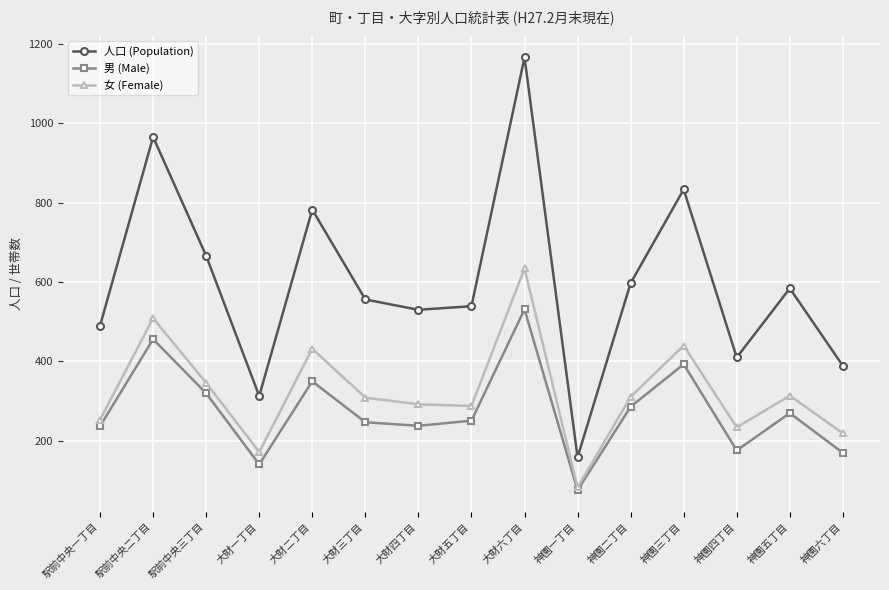

What is the label of the 8th point from the left?

大財五丁目